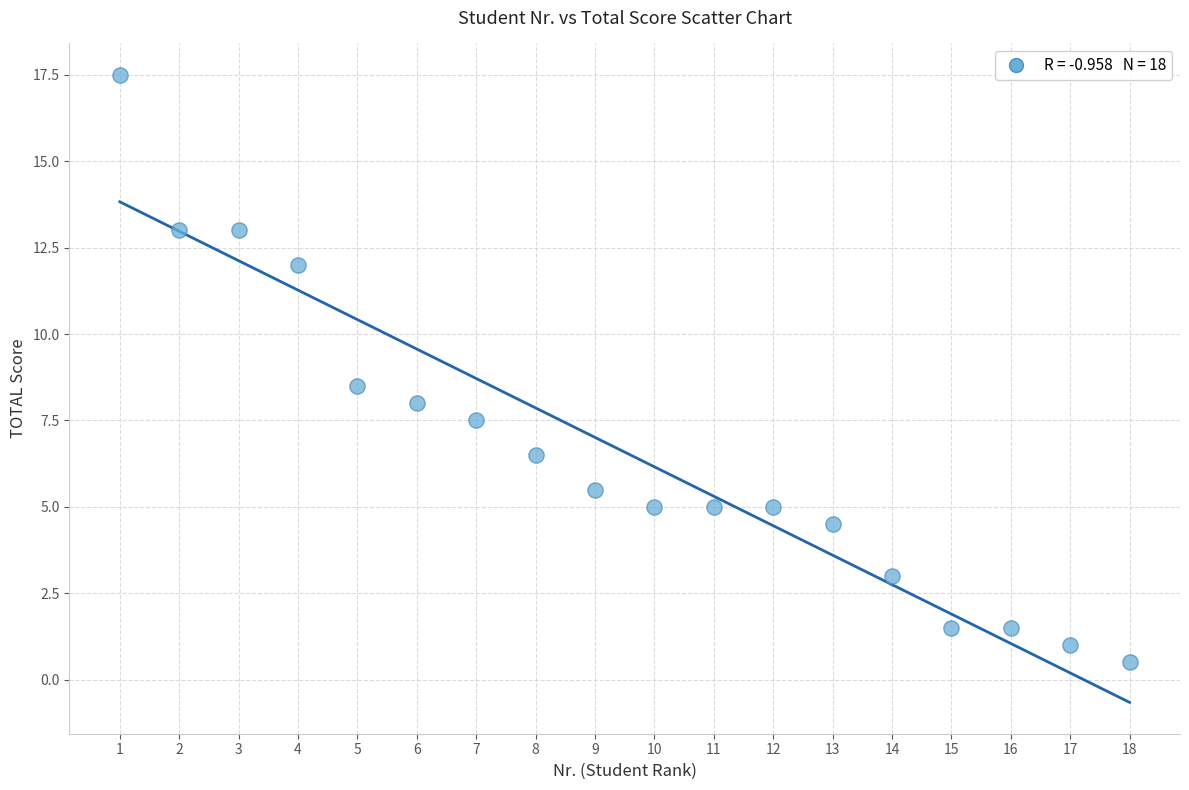

What is the range of Y values (max minus min)?

17.0